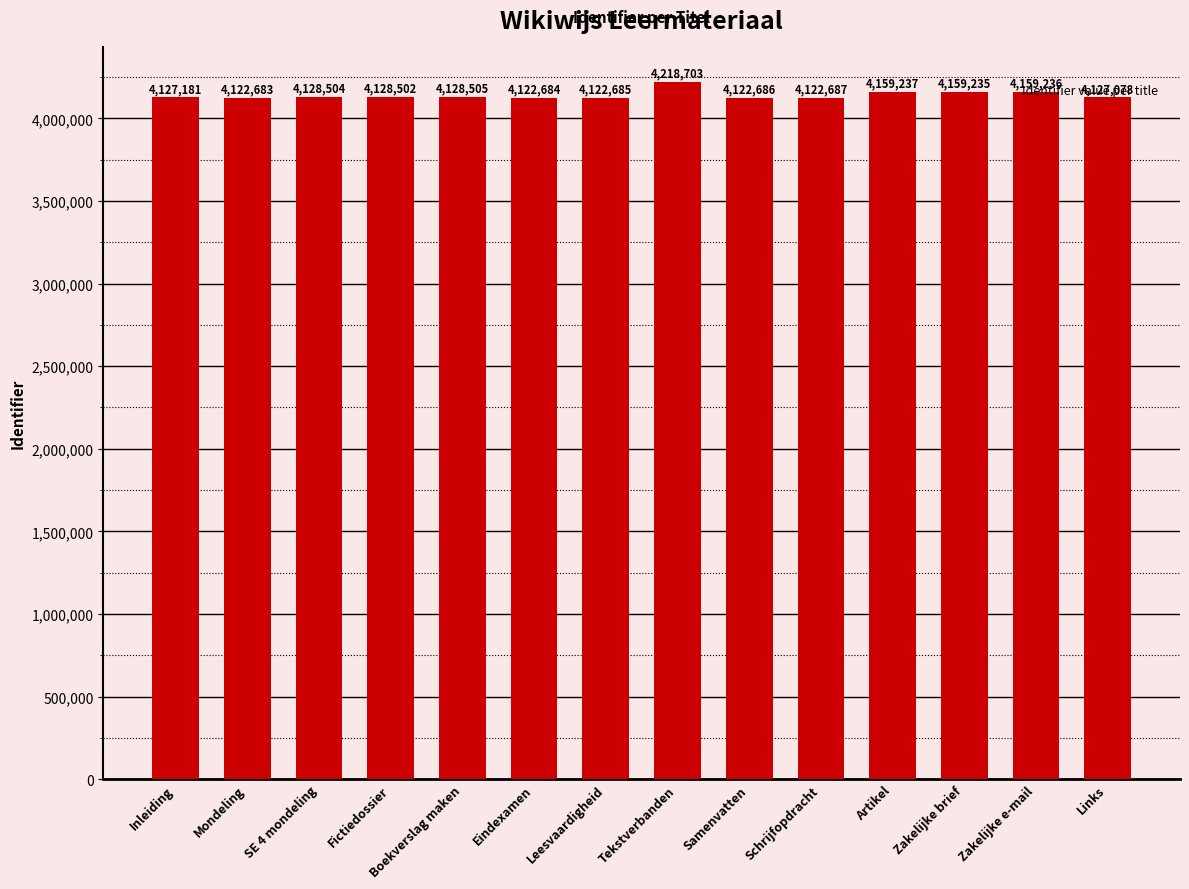

What value does the data have at Leesvaardigheid, to the nearest 100?

4122700